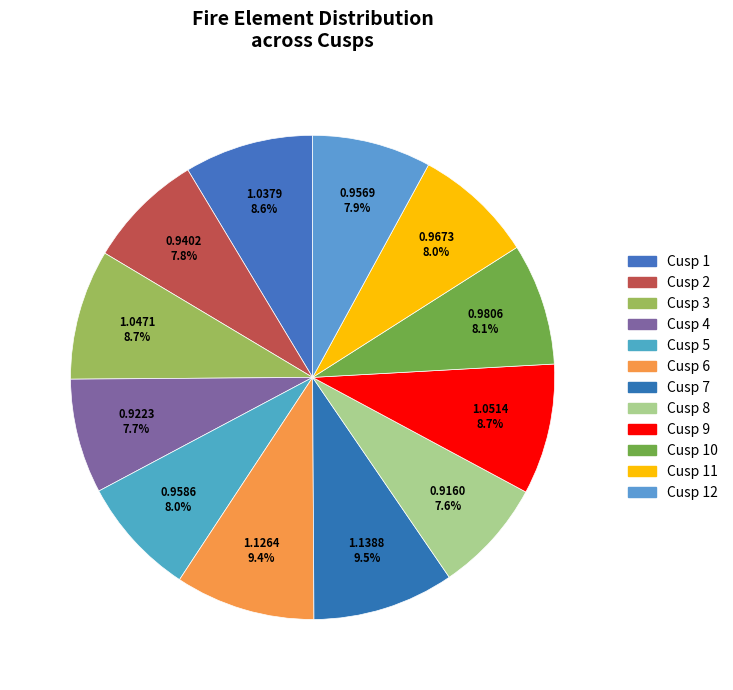

The Cusp 6 slice represents 9% of the pie. True or false?

True